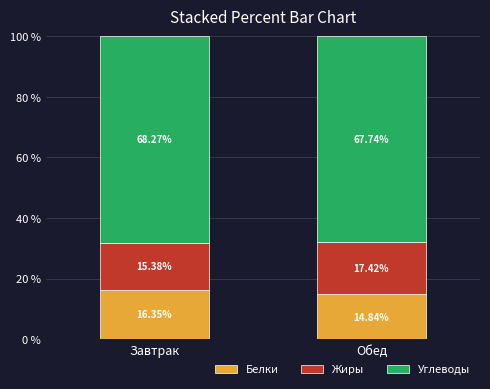

What is the sum of the Белки values at Обед and Завтрак?

31.2